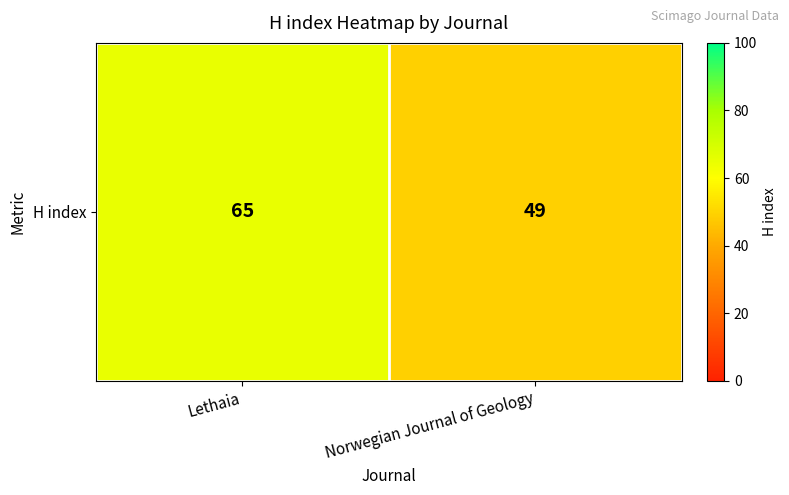

What is the average value?

57